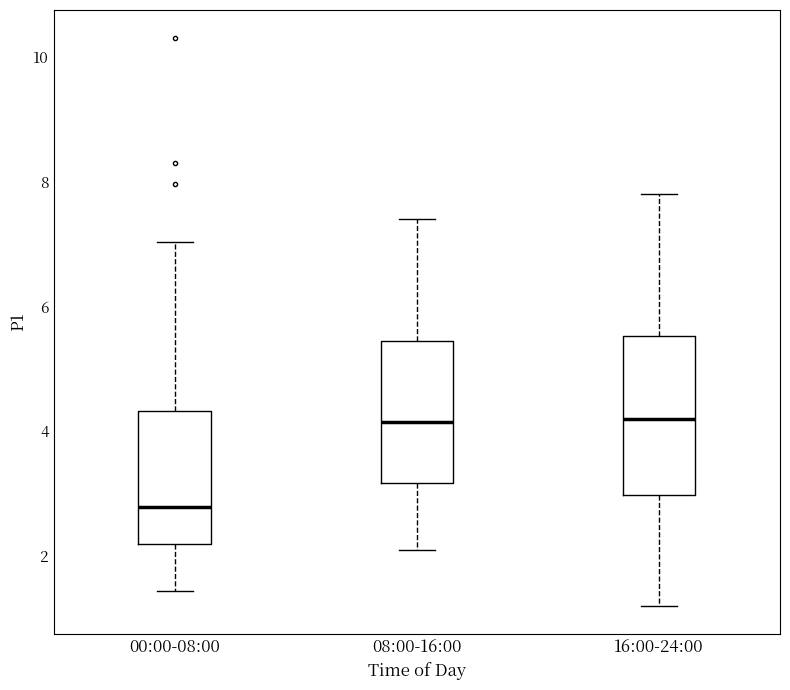

Which box has the lowest median line?

00:00-08:00